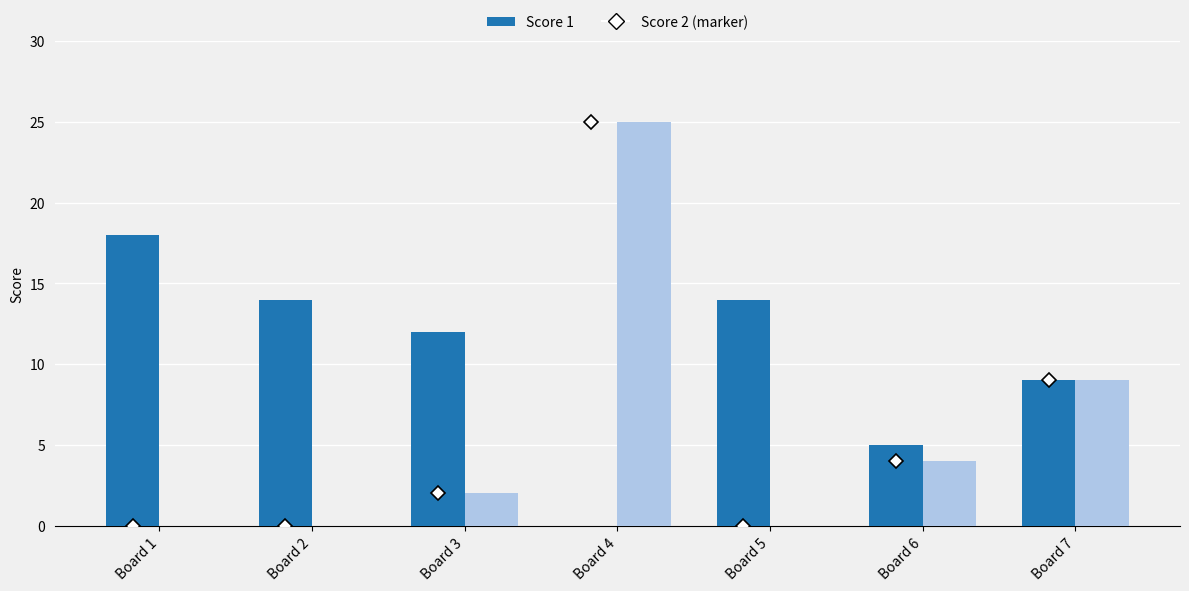

What is the total value across all series at Board 1?

18